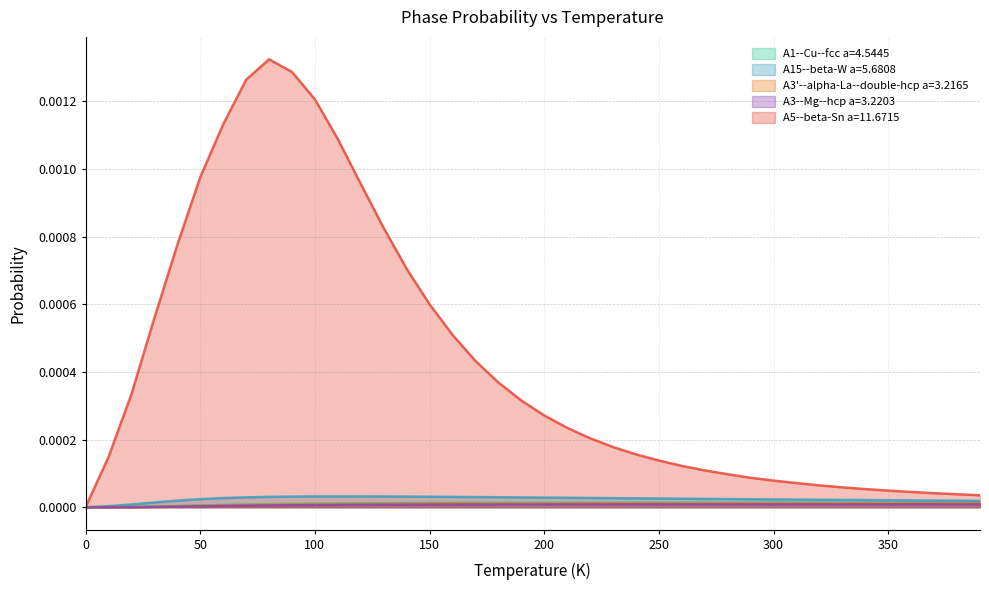

Does the chart have visible grid lines?

Yes